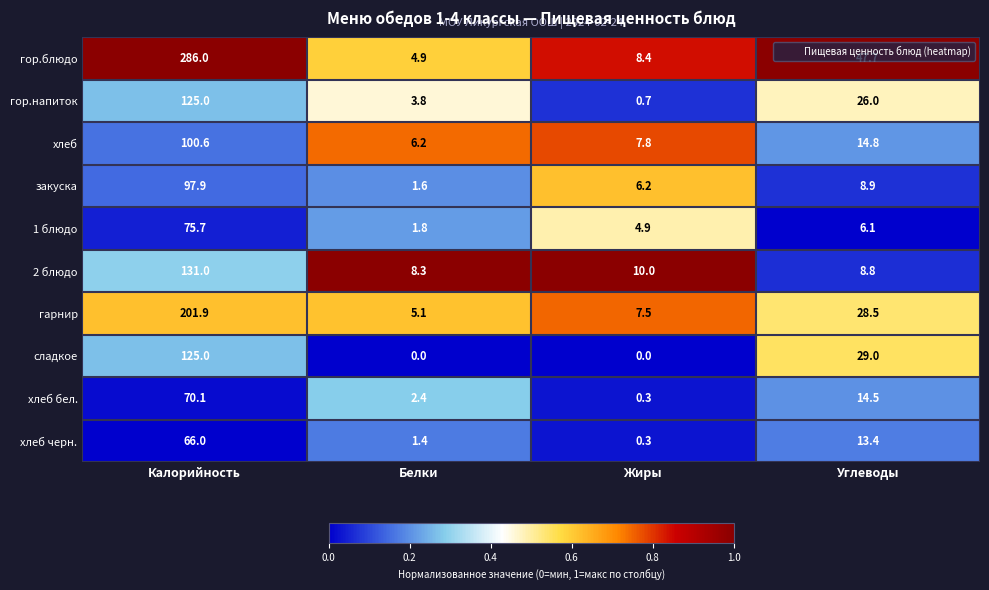

What is the maximum value for хлеб бел.?

70.1